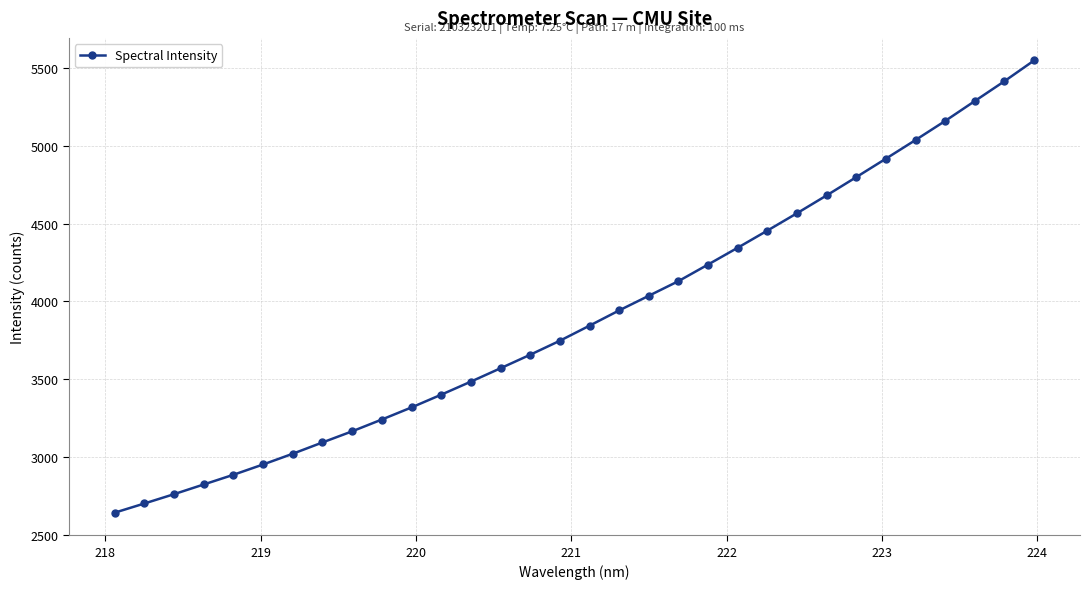

How many data points are less than 3844?

16